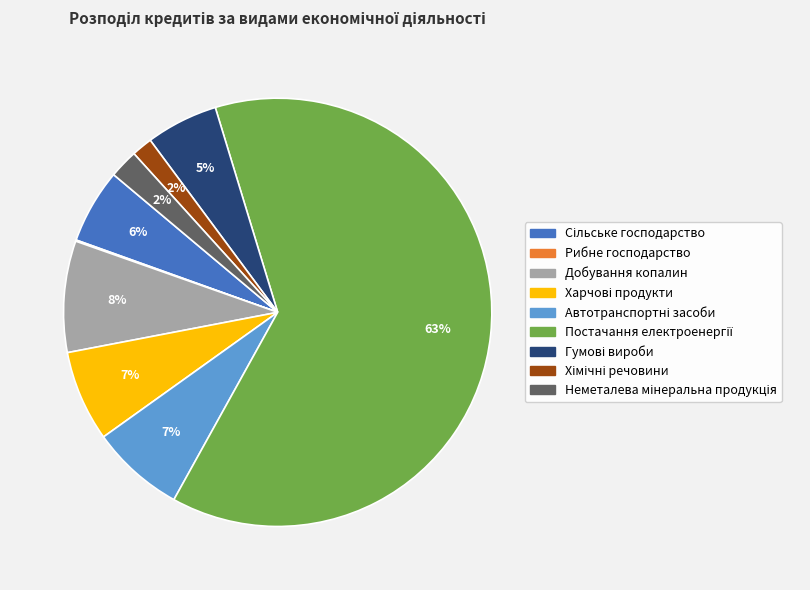

To the nearest percent, what percentage of the pie is Добування копалин?

8%